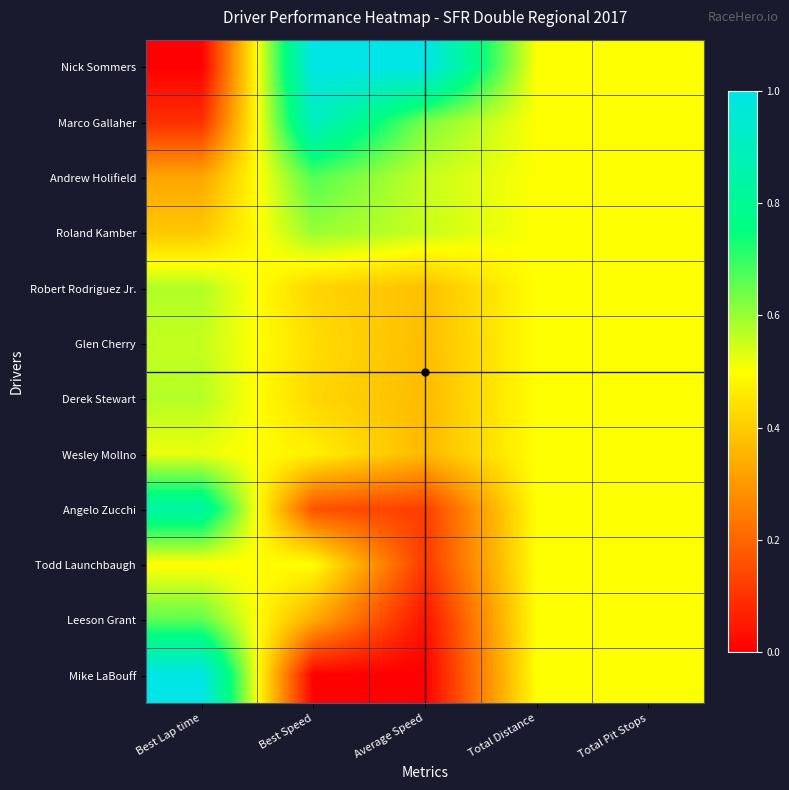

Reading left to right, extract all data points from this chart.

Nick Sommers: Best Lap time=0.0	Best Speed=1.0	Average Speed=1.0	Total Distance=0.5	Total Pit Stops=0.5
Marco Gallaher: Best Lap time=0.1	Best Speed=0.9	Average Speed=0.6	Total Distance=0.5	Total Pit Stops=0.5
Andrew Holifield: Best Lap time=0.3	Best Speed=0.7	Average Speed=0.6	Total Distance=0.5	Total Pit Stops=0.5
Roland Kamber: Best Lap time=0.4	Best Speed=0.6	Average Speed=0.6	Total Distance=0.5	Total Pit Stops=0.5
Robert Rodriguez Jr.: Best Lap time=0.6	Best Speed=0.4	Average Speed=0.4	Total Distance=0.5	Total Pit Stops=0.5
Glen Cherry: Best Lap time=0.6	Best Speed=0.4	Average Speed=0.4	Total Distance=0.5	Total Pit Stops=0.5
Derek Stewart: Best Lap time=0.6	Best Speed=0.4	Average Speed=0.4	Total Distance=0.5	Total Pit Stops=0.5
Wesley Mollno: Best Lap time=0.5	Best Speed=0.5	Average Speed=0.4	Total Distance=0.5	Total Pit Stops=0.5
Angelo Zucchi: Best Lap time=0.8	Best Speed=0.2	Average Speed=0.1	Total Distance=0.5	Total Pit Stops=0.5
Todd Launchbaugh: Best Lap time=0.5	Best Speed=0.5	Average Speed=0.1	Total Distance=0.5	Total Pit Stops=0.5
Leeson Grant: Best Lap time=0.7	Best Speed=0.3	Average Speed=0.0	Total Distance=0.5	Total Pit Stops=0.5
Mike LaBouff: Best Lap time=1.0	Best Speed=0.0	Average Speed=0.0	Total Distance=0.5	Total Pit Stops=0.5